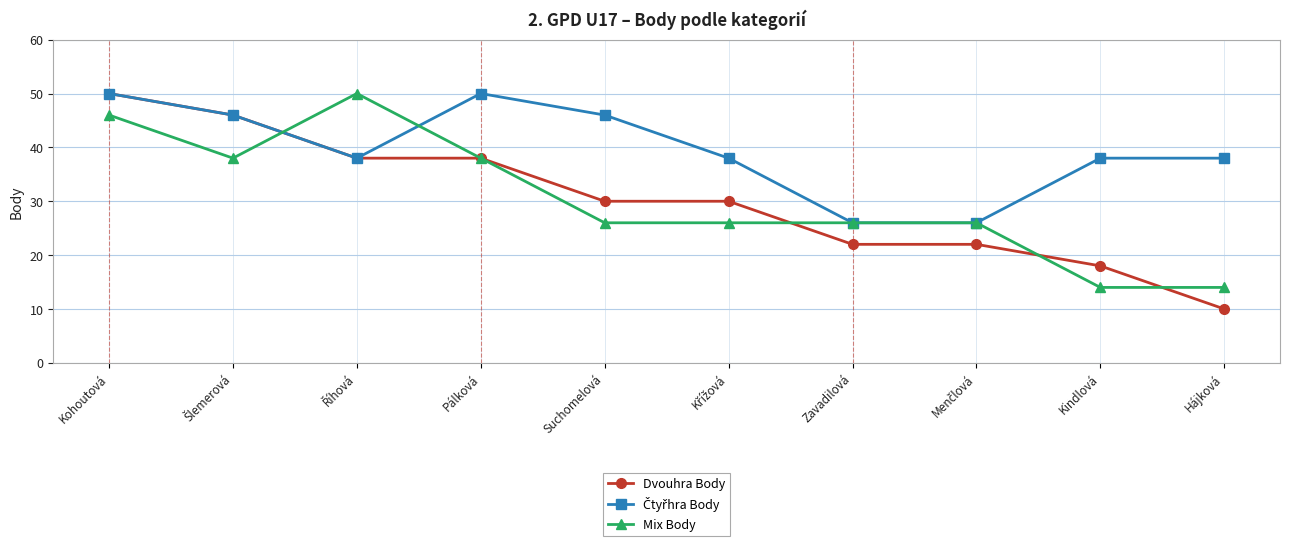

The value of Dvouhra Body at Suchomelová is 43. True or false?

False